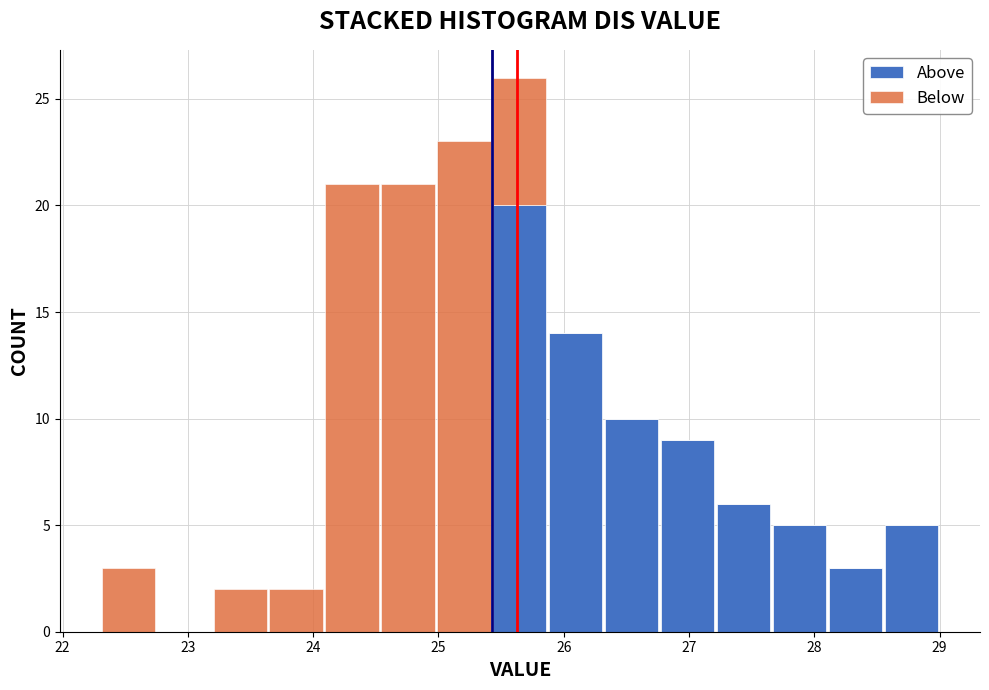

What is the total height of the stacked bar covering 27.2 to 27.7 on the x-axis? Neither the bar edges nor the heights are printed on the chart, so give them approximately, as read against the axes.

6